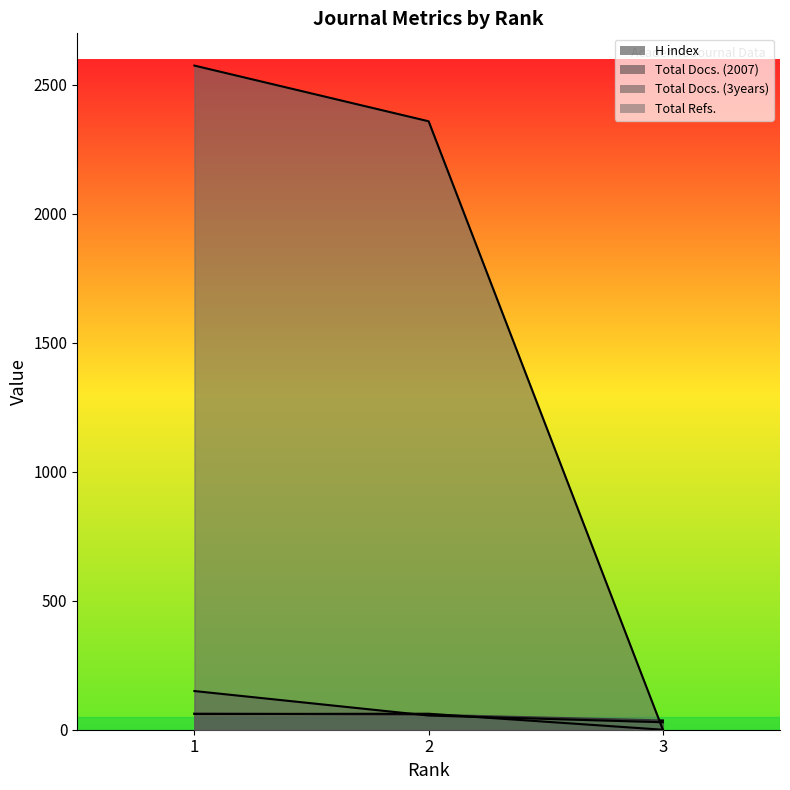

At 2, list the series in order from largest to smallest.

Total Refs., Total Docs. (2007), H index, Total Docs. (3years)